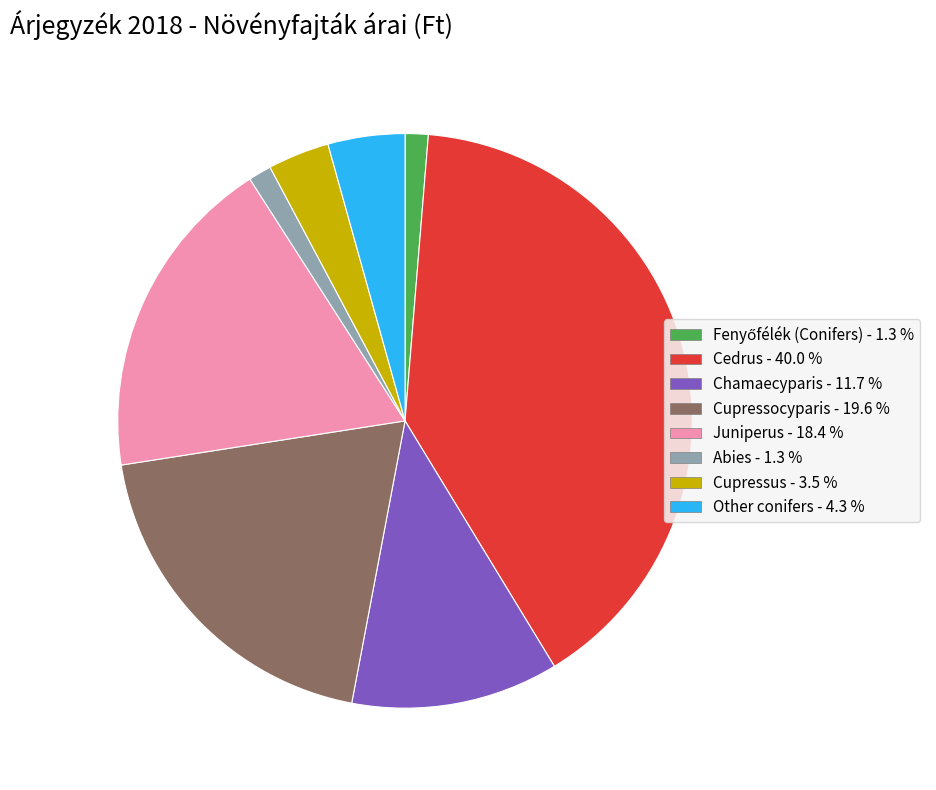

Do Cupressus and Chamaecyparis together represent more than half of the pie?

No